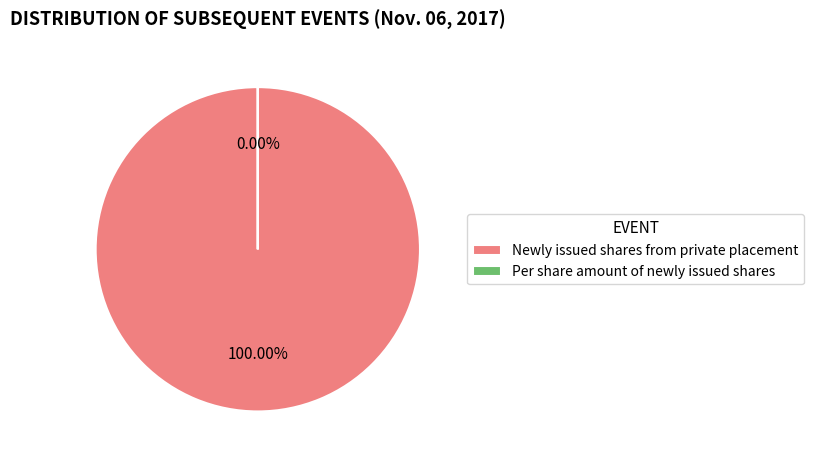

True or false: Newly issued shares from private placement accounts for 100% of the total.

True